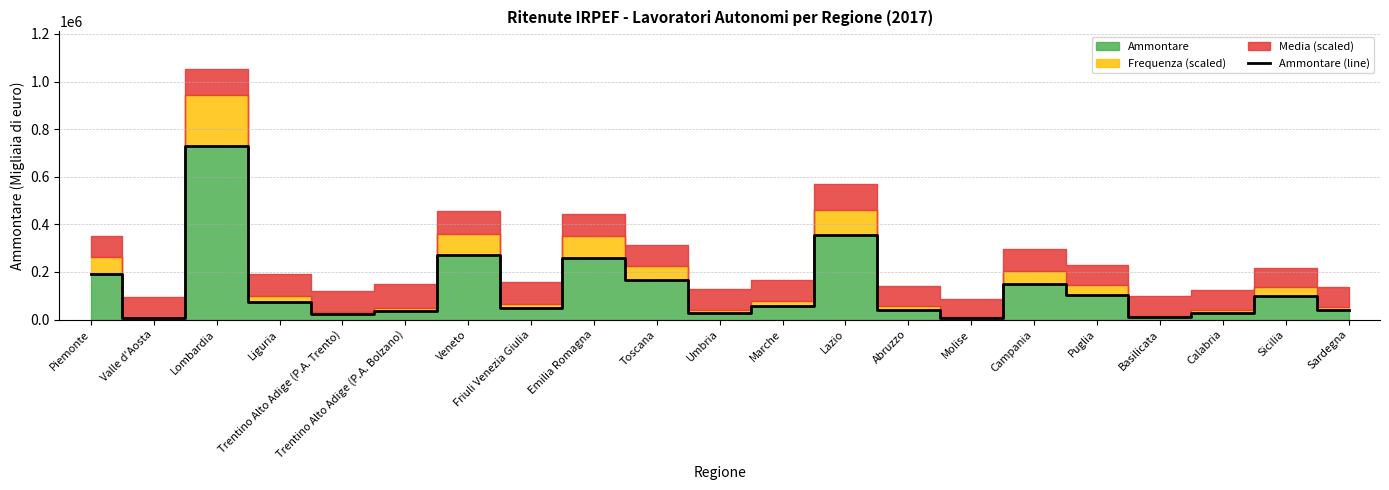

What is the value of the 9th point from the left?

260172